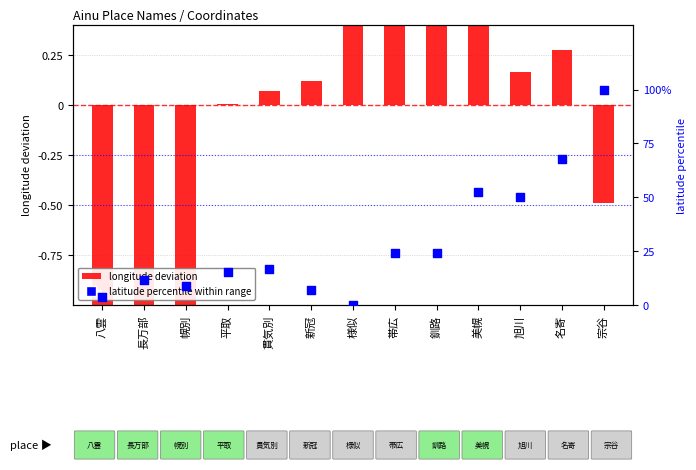

At how many categories does at least one series exceed 72?

1